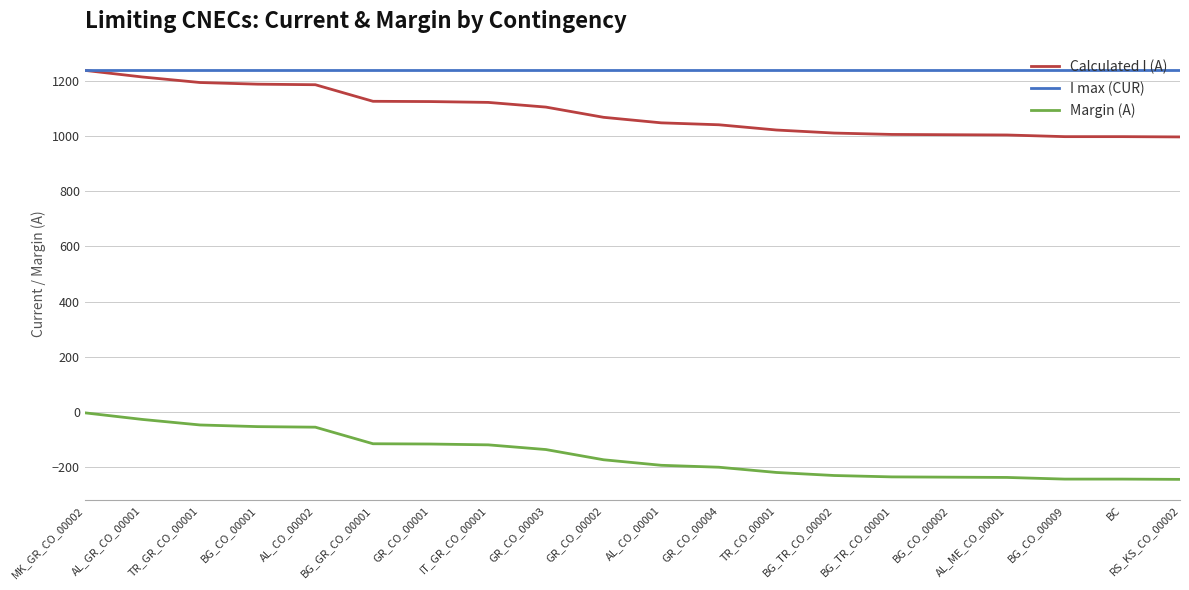

Is it true that I max (CUR) equals 1240 at IT_GR_CO_00001?

True